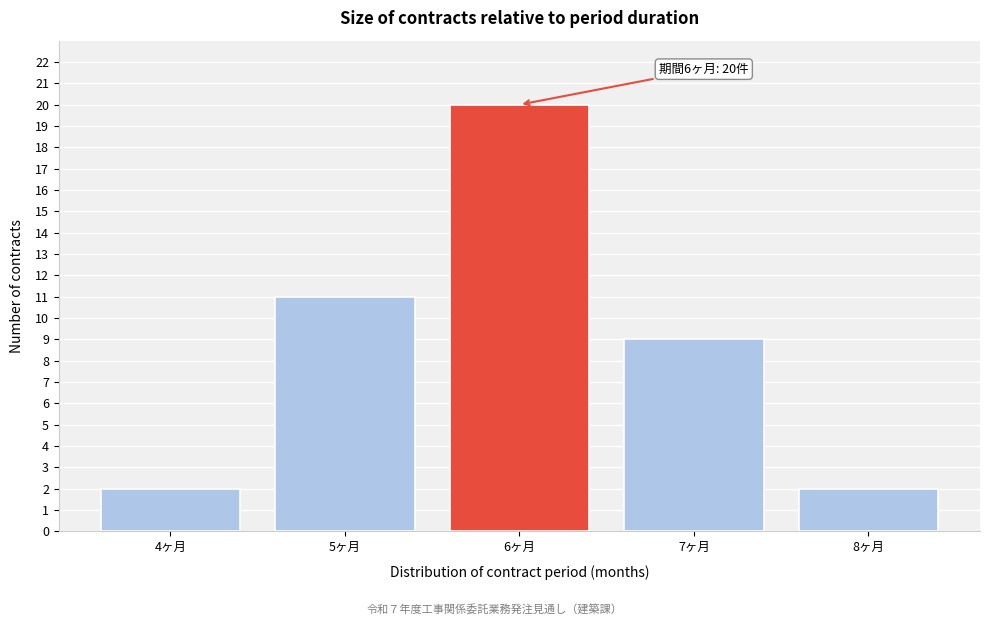

Reading right to left, extract all data points from this chart.

2	9	20	11	2